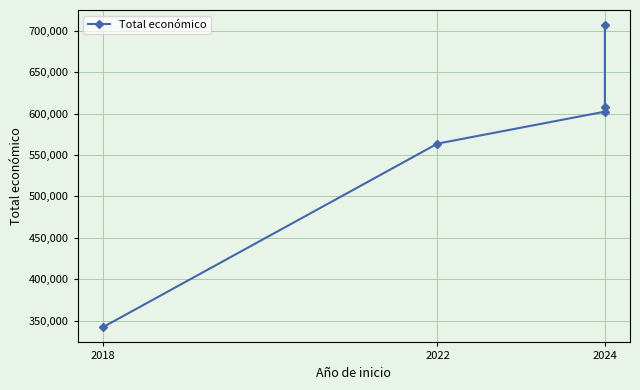

List the labels in order of value, smallest first.

2018, 2022, 2024, 2024, 2024